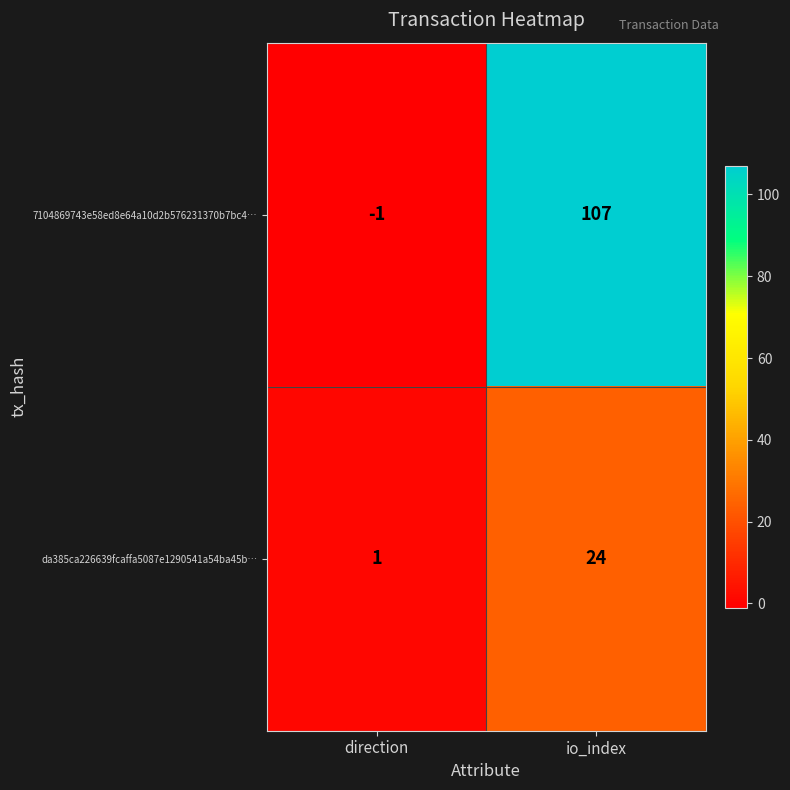

At direction, list the series in order from largest to smallest.

da385ca226639fcaffa5087e1290541a54ba45b…, 7104869743e58ed8e64a10d2b576231370b7bc4…